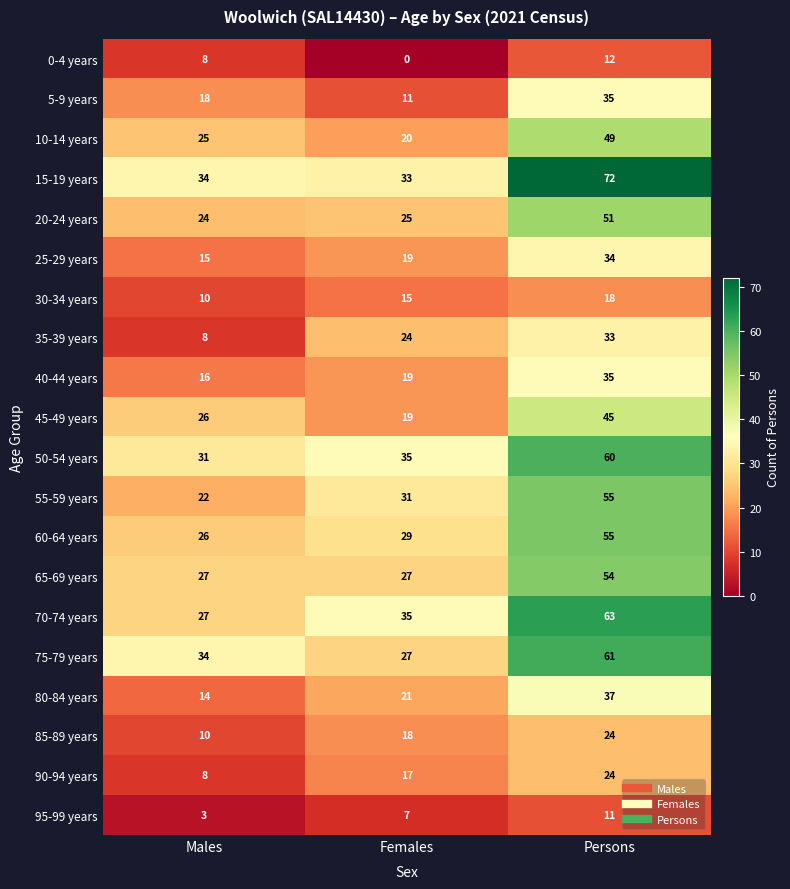

At which label is 0-4 years closest to 6?

Males